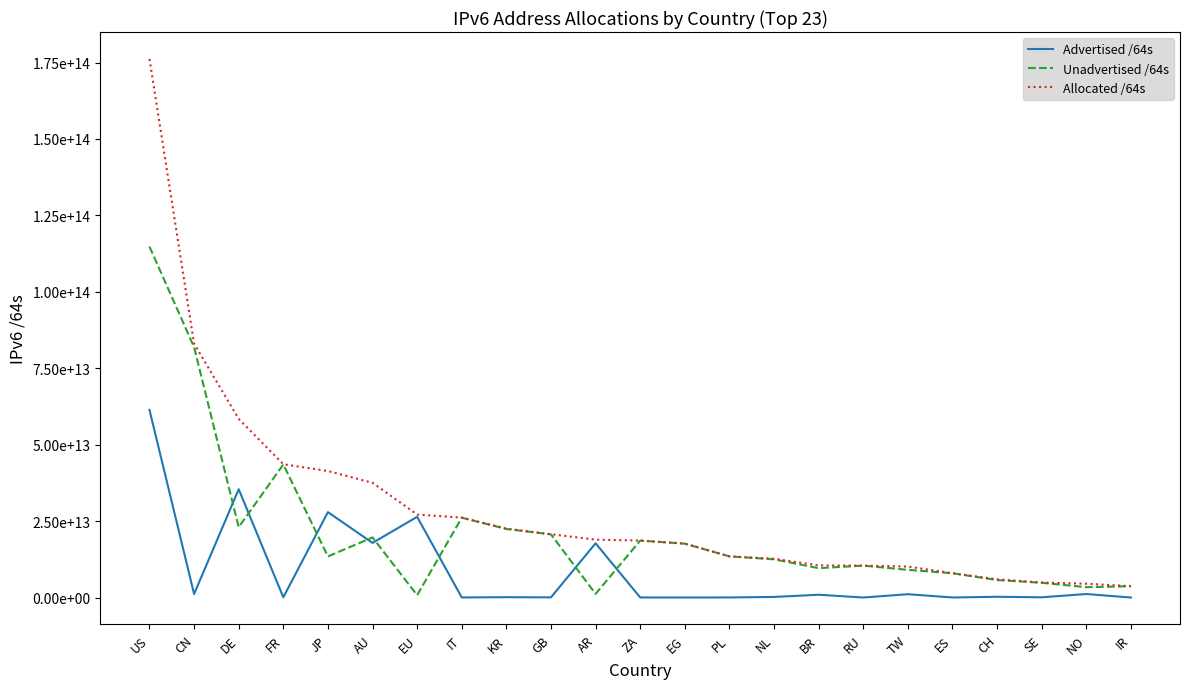

Is the value of Allocated /64s at DE greater than the value of Unadvertised /64s at DE?

Yes